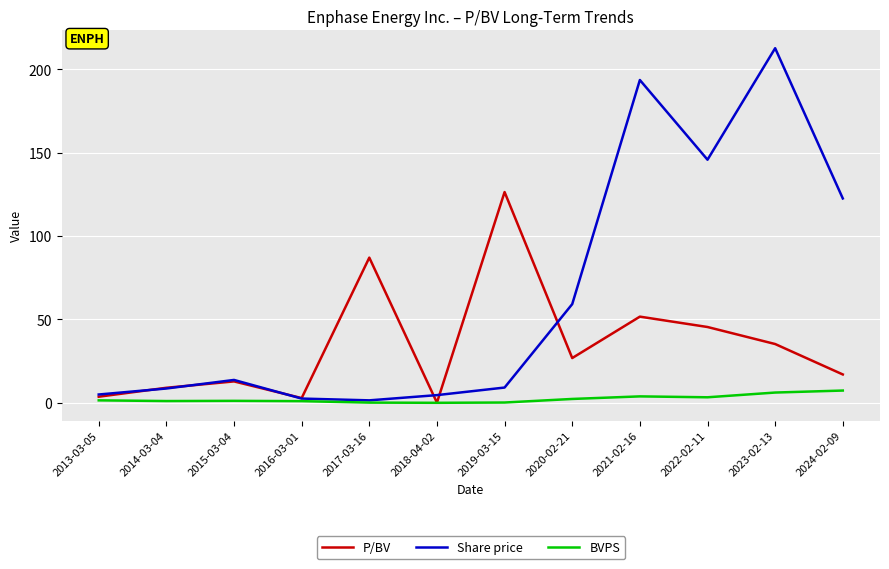

What is the difference between the second highest and minimum values in the Share price series?

192.1